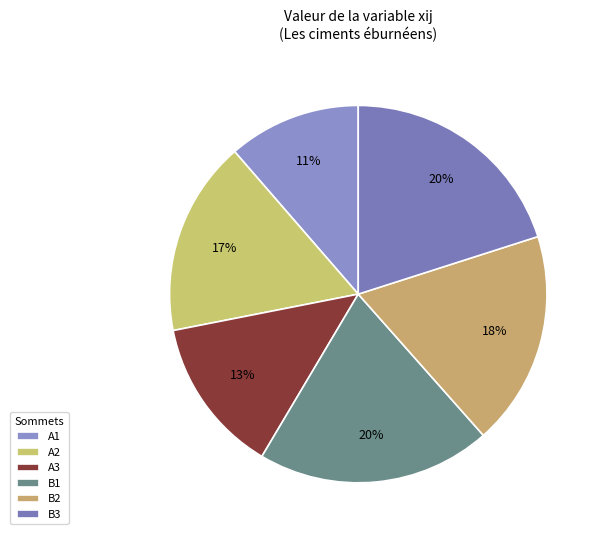

Count the number of slices in the pie.

6